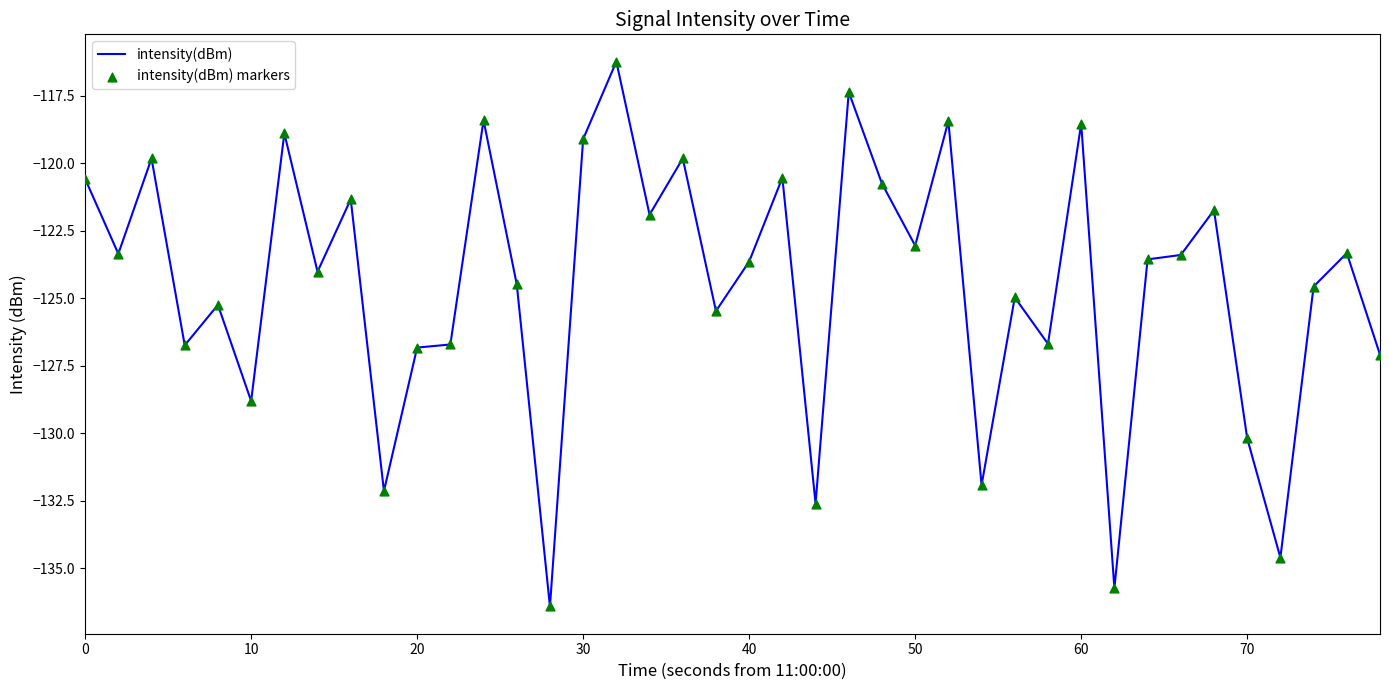

What is the greatest value displayed?

-116.2